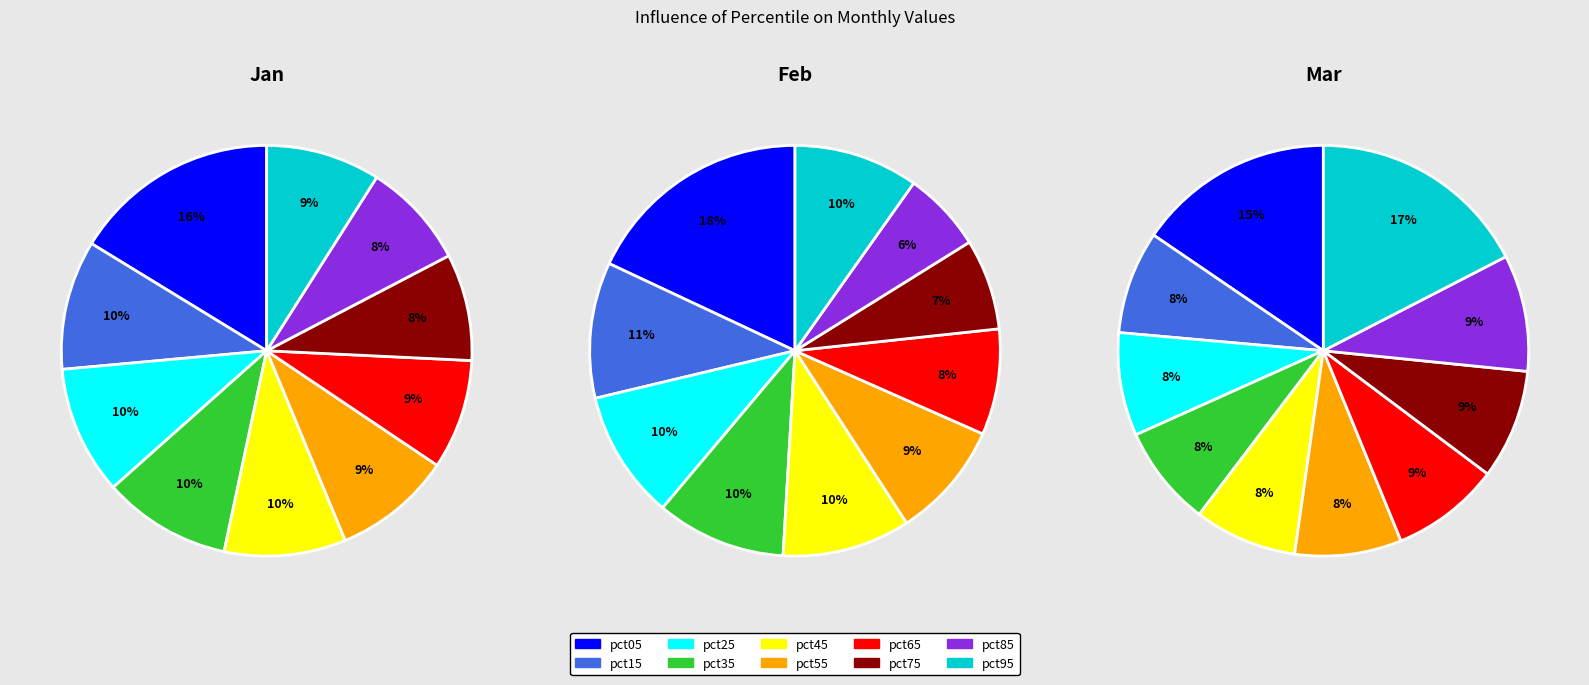

To the nearest percent, what percentage of the pie is pct85?

8%